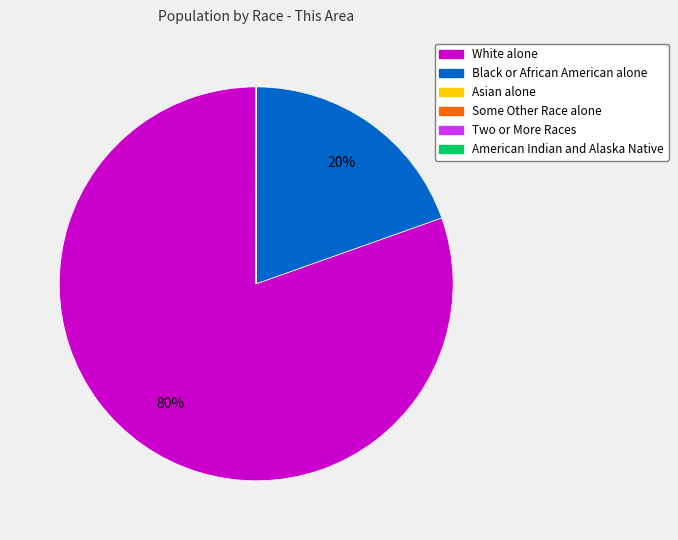

Is it true that White alone is 71% of the pie?

False